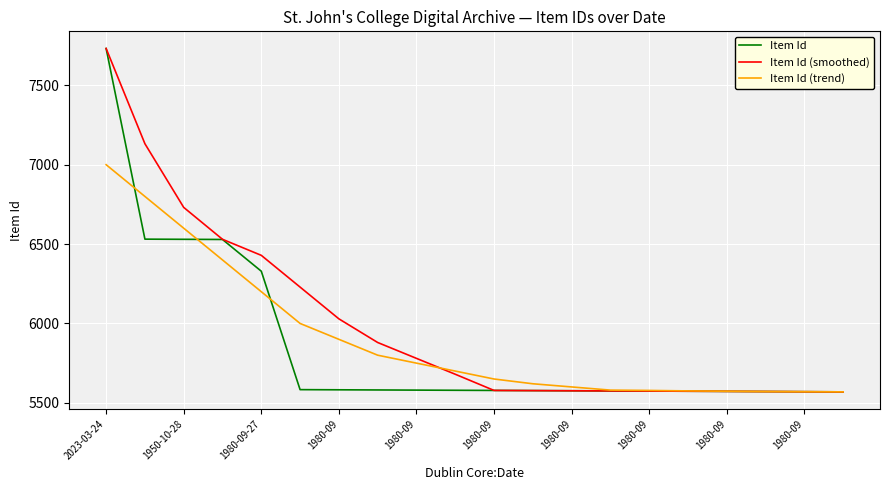

At how many categories does at least one series exceed 7202?

1